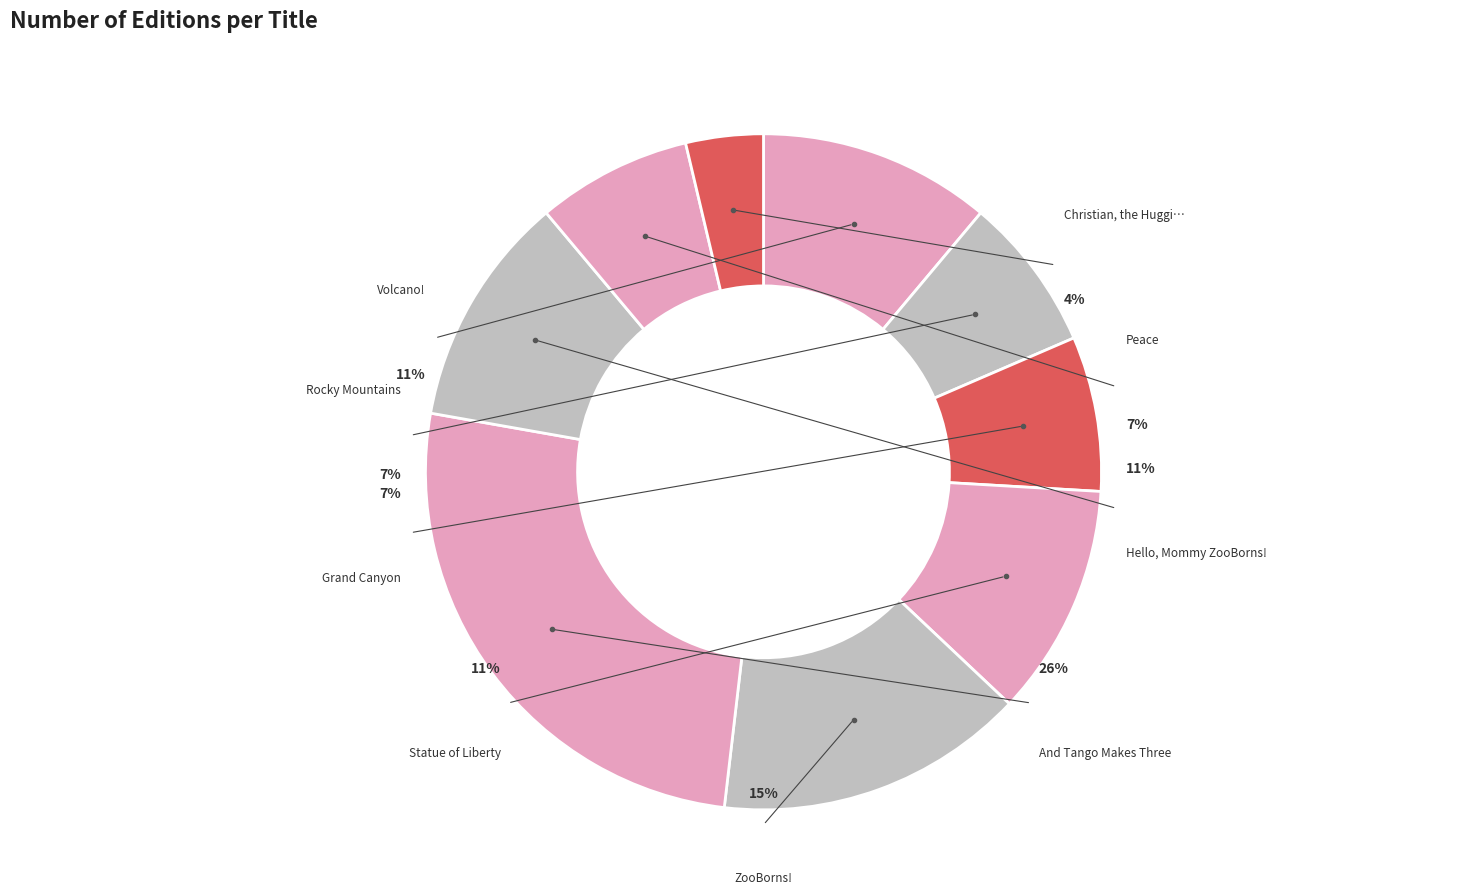

Is it true that Volcano! is 11% of the pie?

True